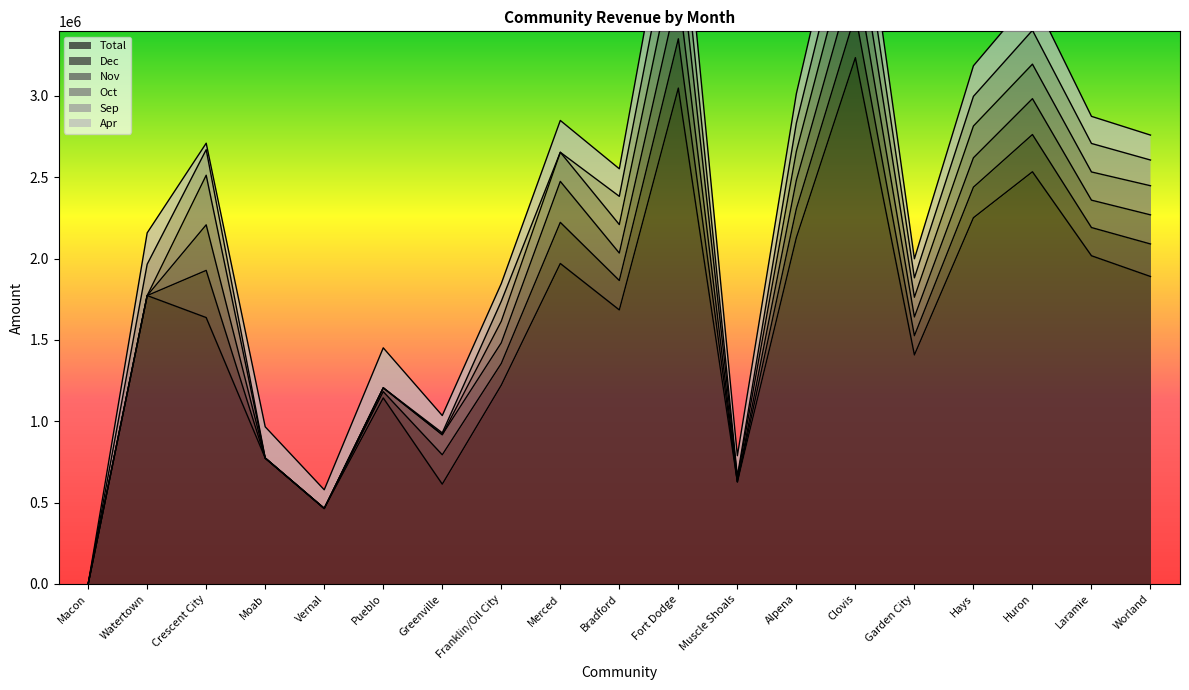

At which label is Sep closest to 147645?

Crescent City